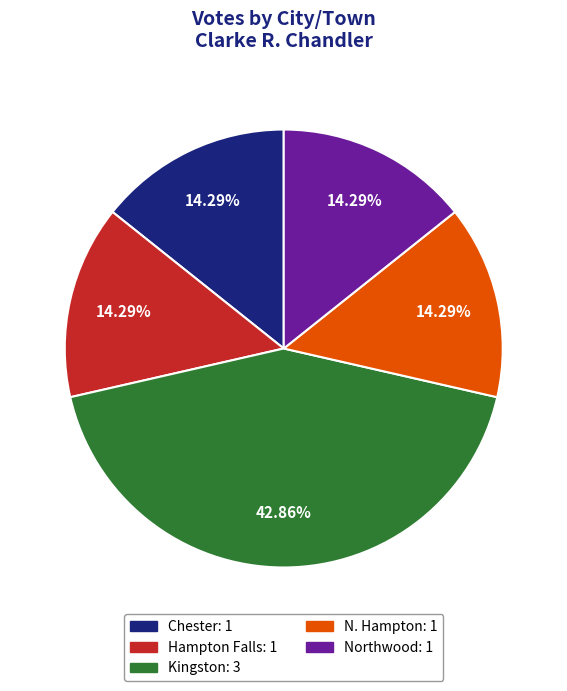

Which slice is the largest?

Kingston